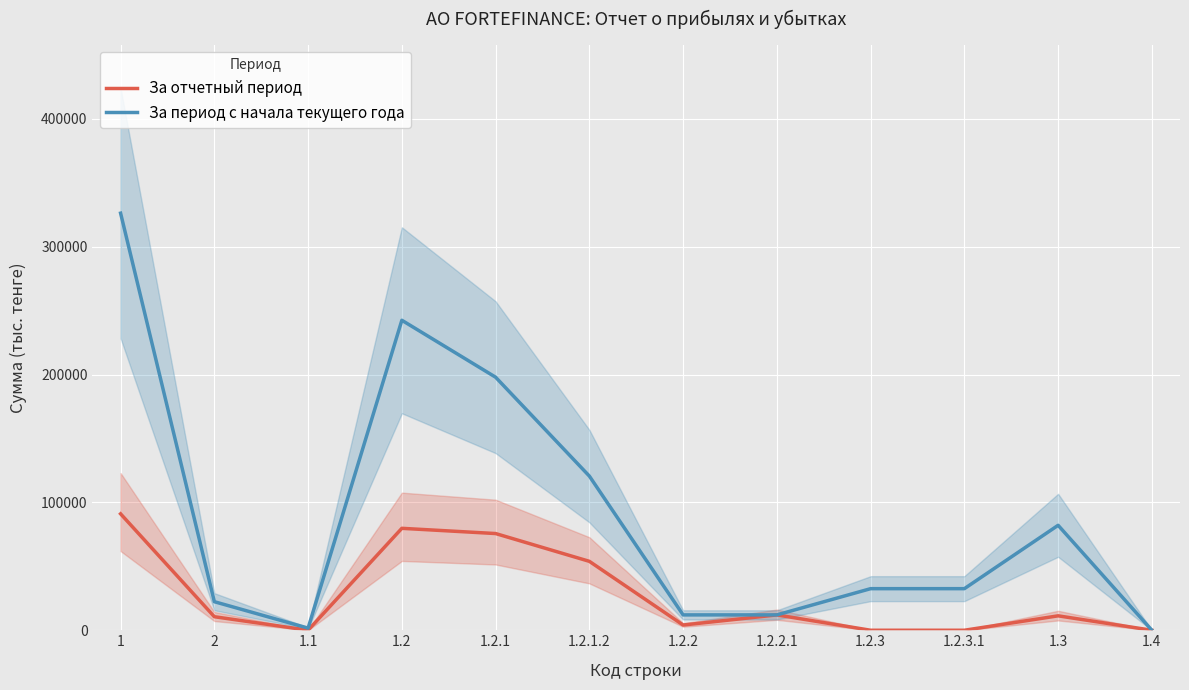

What is the value of the За период с начала текущего года point at the 11th from the left?

82075